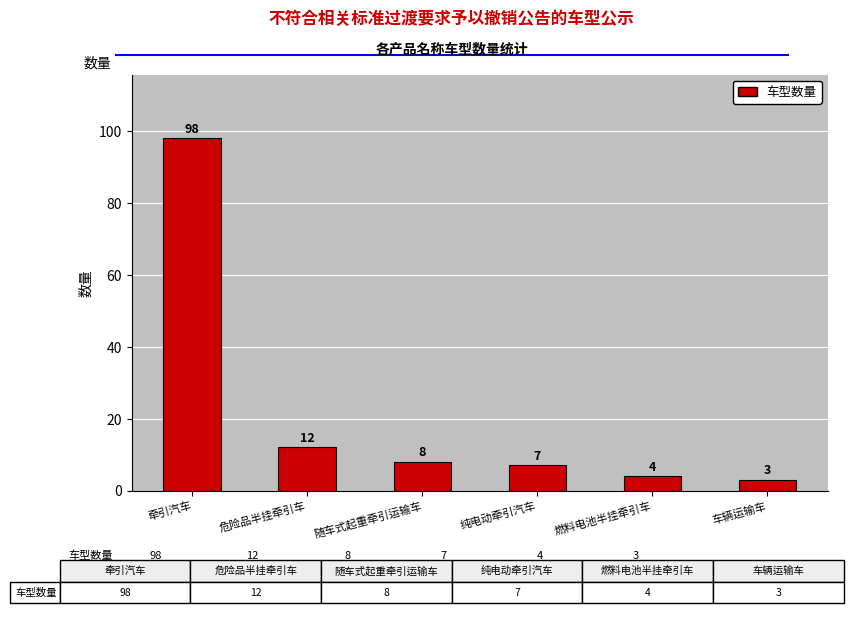

Does the chart contain any negative values?

No